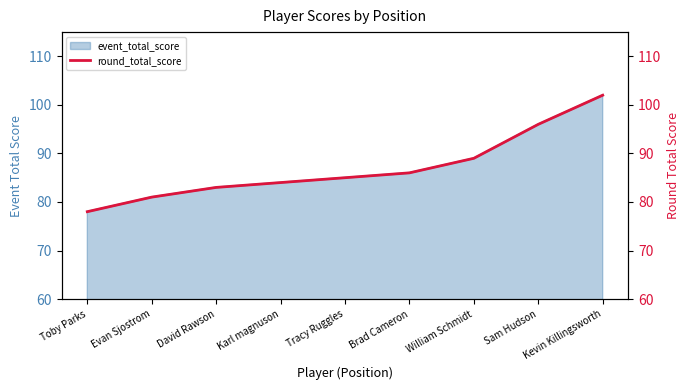

What is the change in value from David Rawson to Karl magnuson?

+1